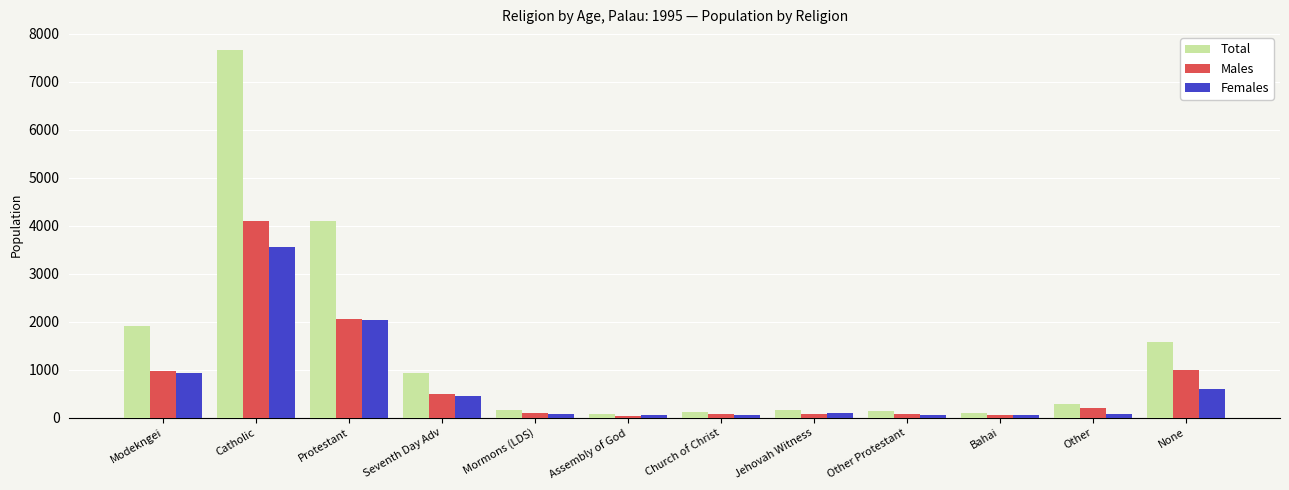

What is the maximum value shown in the chart?

7653